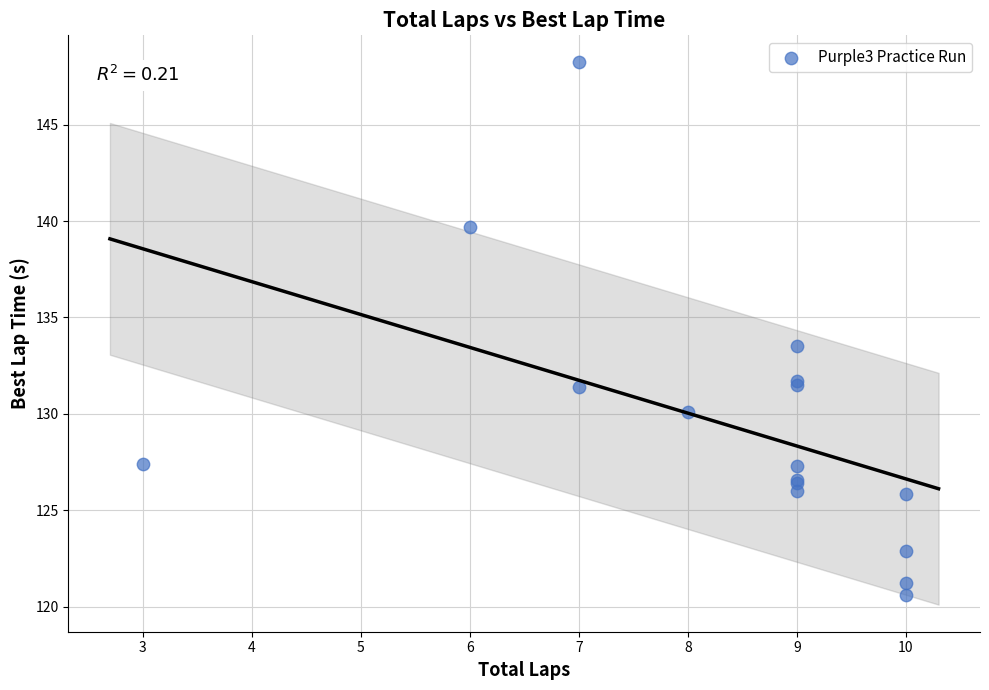

What Y value in the scatter plot is closest to 134?

133.5